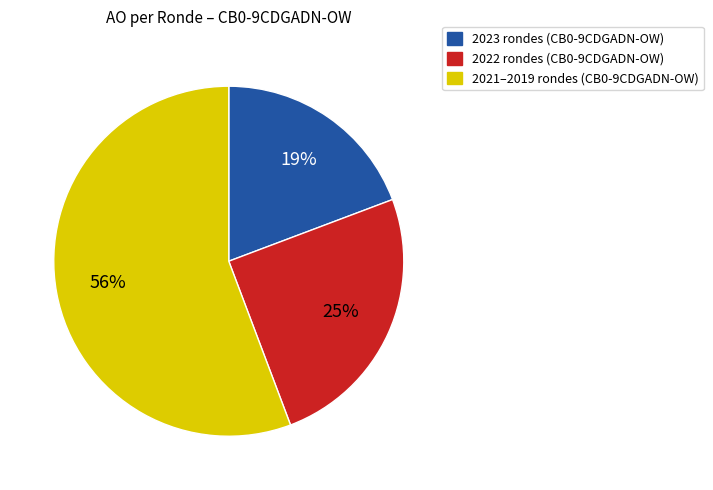

Is there a majority slice in this chart?

Yes